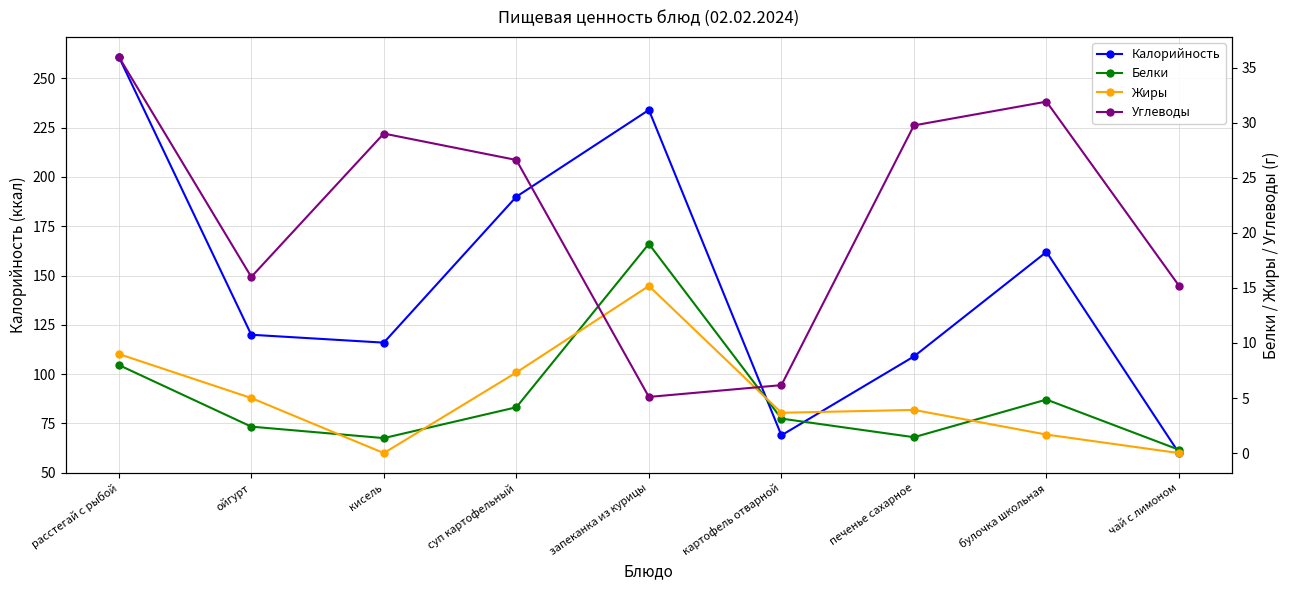

Which label corresponds to the smallest value in the chart?

кисель